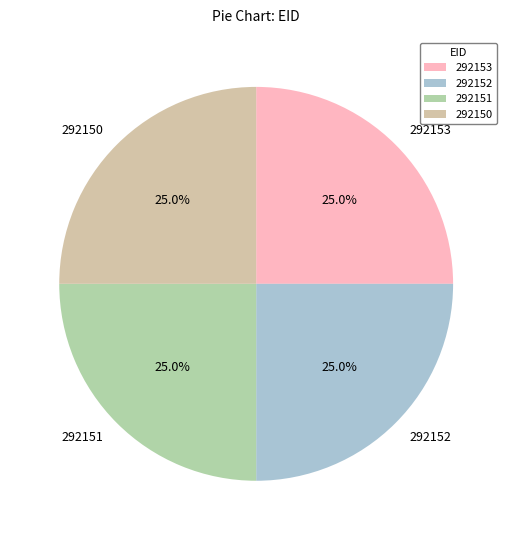

Approximately how many times larger is the value at 292150 compared to 292152?

1.0